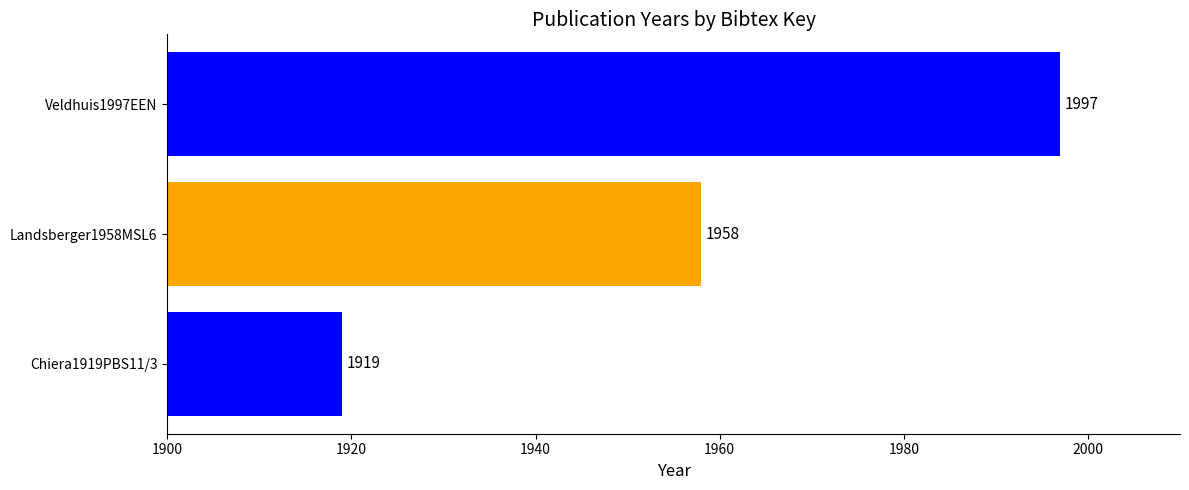

How many data points are less than 1958?

1